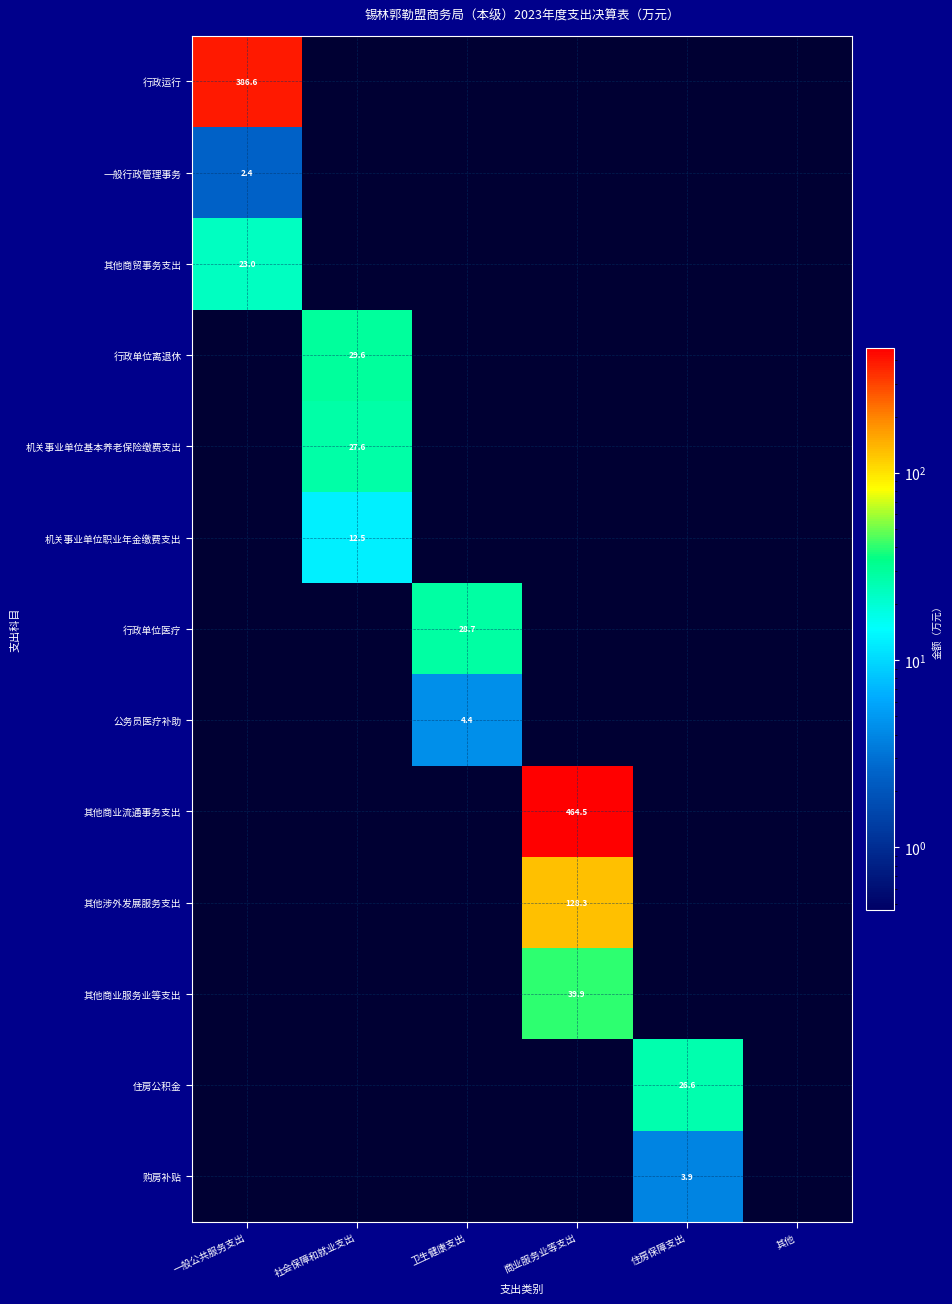

Count the 公务员医疗补助 values in the range 0 to 1.

5